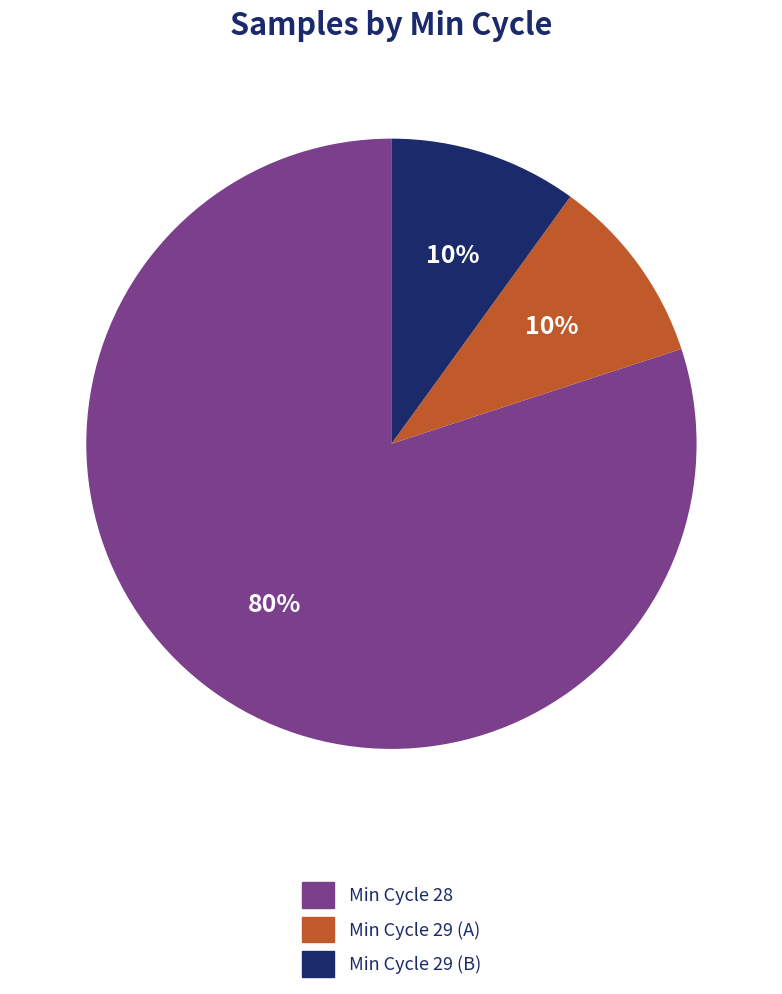

Count the number of slices in the pie.

3